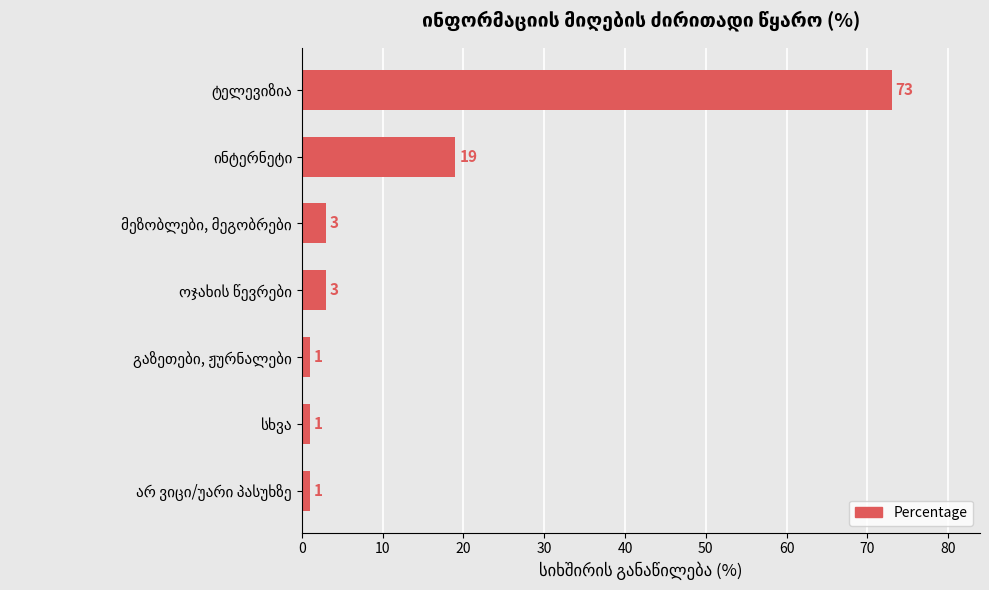

What is the sum of all values?

101